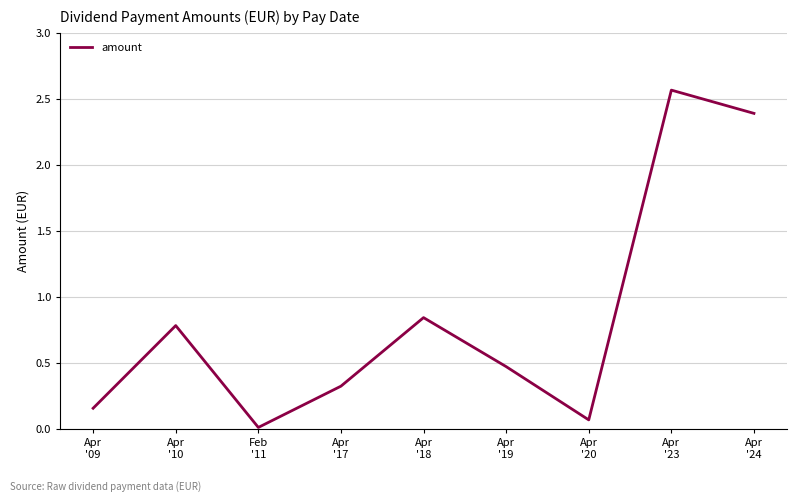

What position from the left is Apr
'09?

1